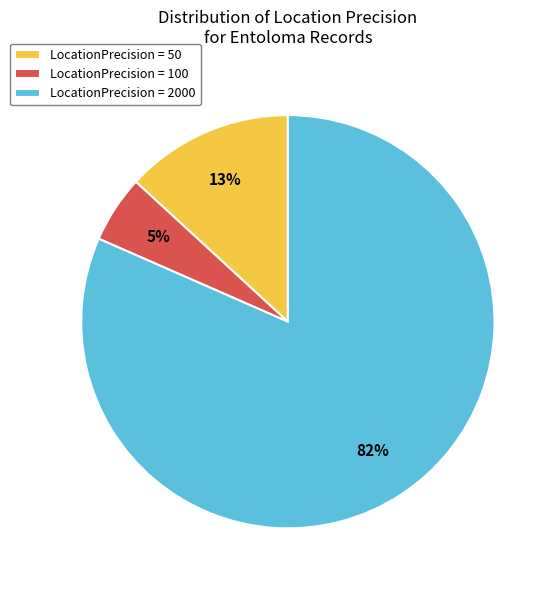

Does LocationPrecision = 2000 account for over 50% of the chart?

Yes